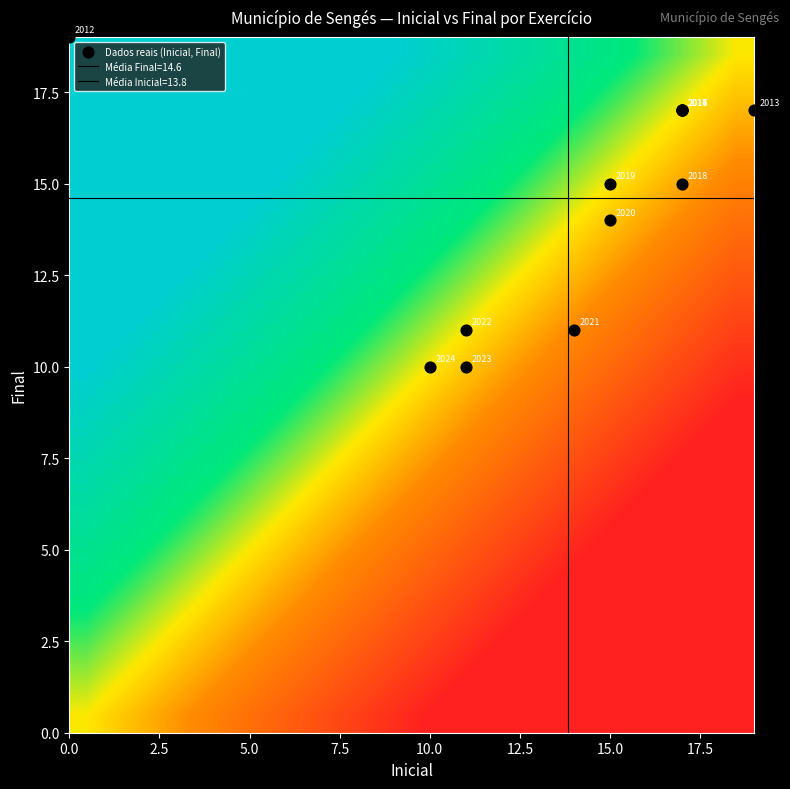

How many data points are less than 15?

5